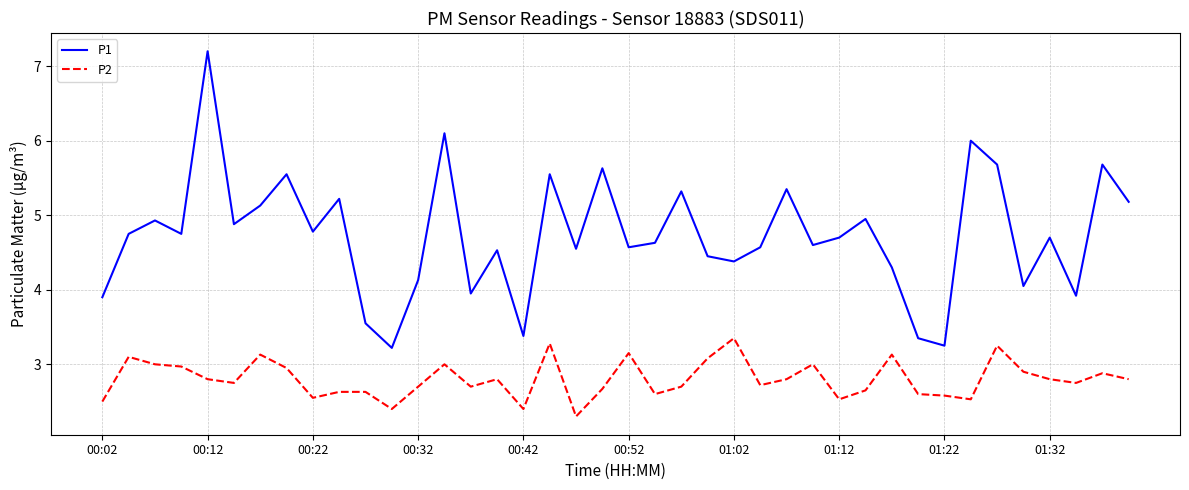

Which series has the largest range (max minus min)?

P1